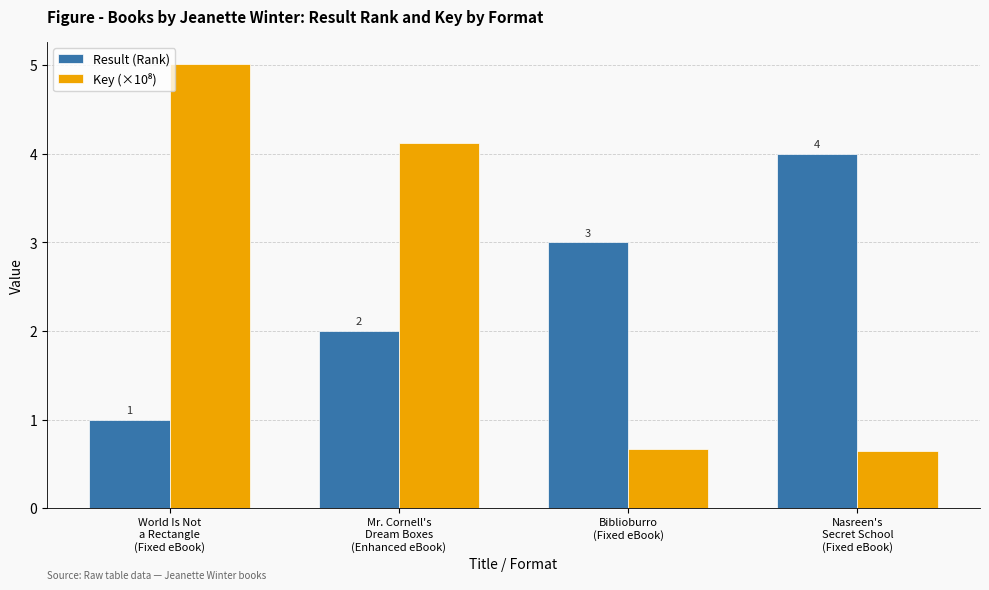

What is the spread (max minus min) of values at World Is Not
a Rectangle
(Fixed eBook)?

4.0